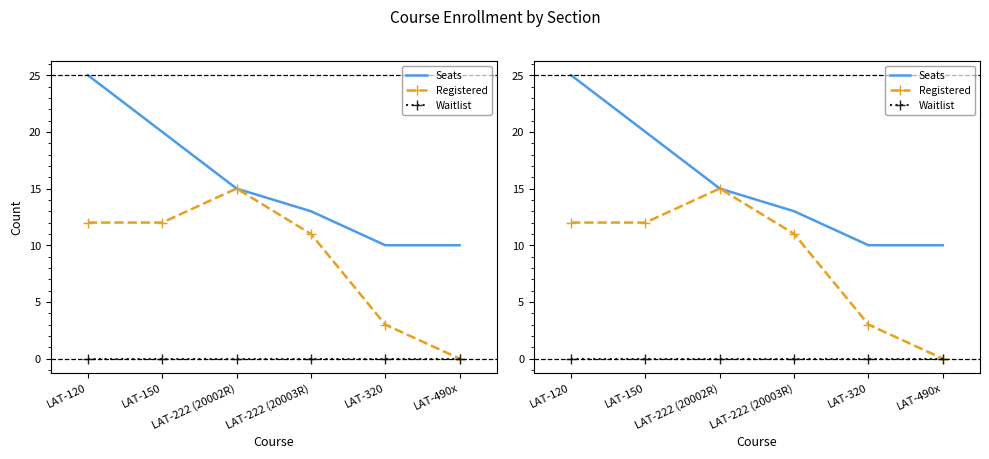

True or false: Waitlist and Registered intersect in this chart.

False